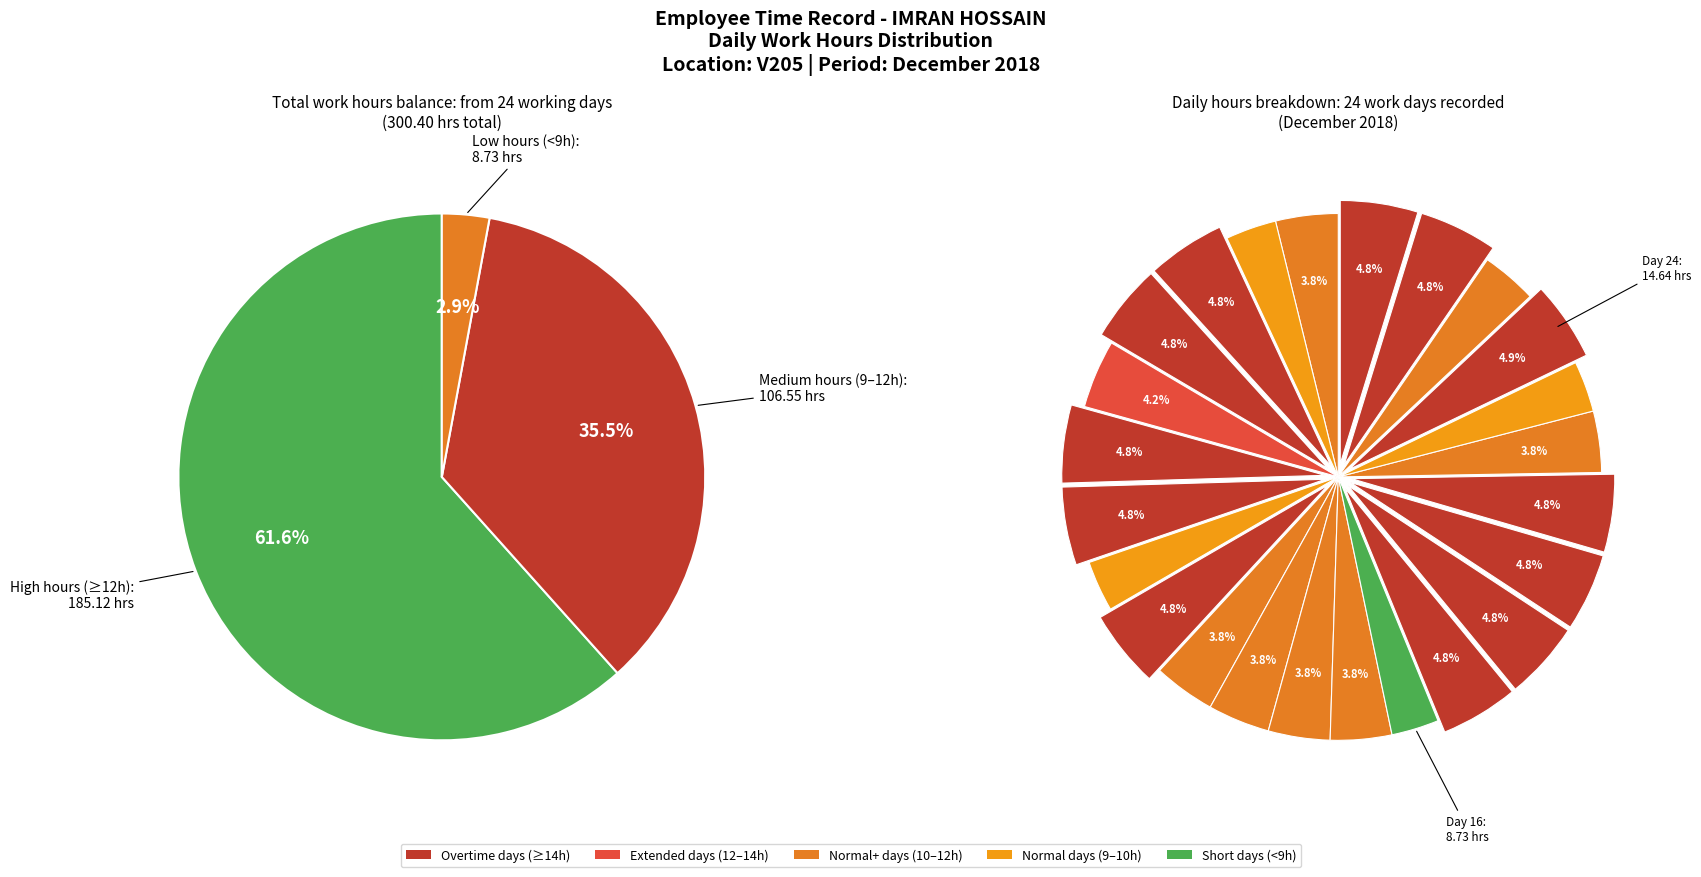

Count the number of slices in the pie.

24